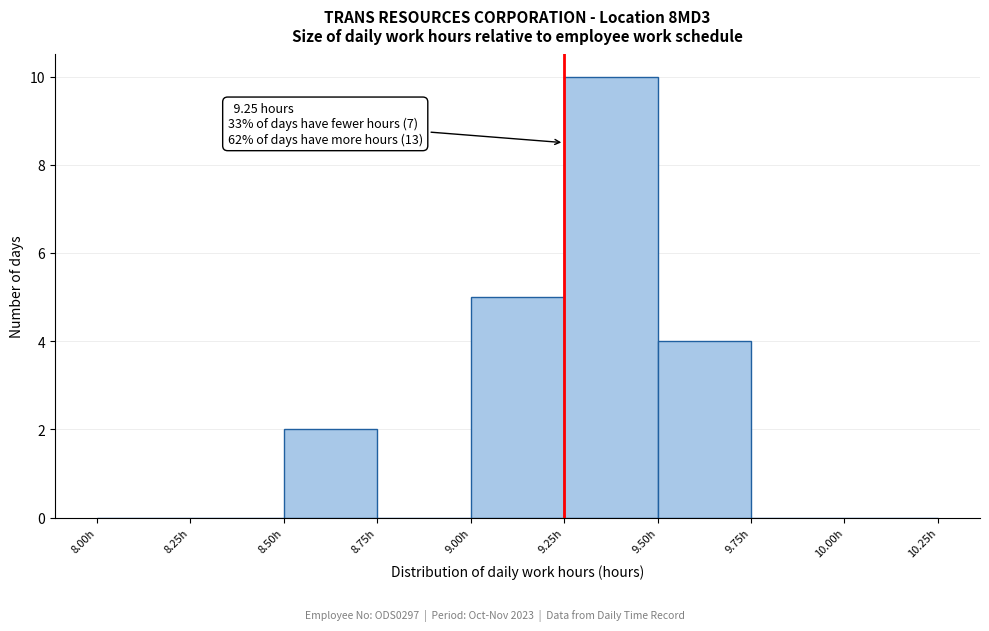

Which range on the x-axis has the tallest bar?

9.25 to 9.50